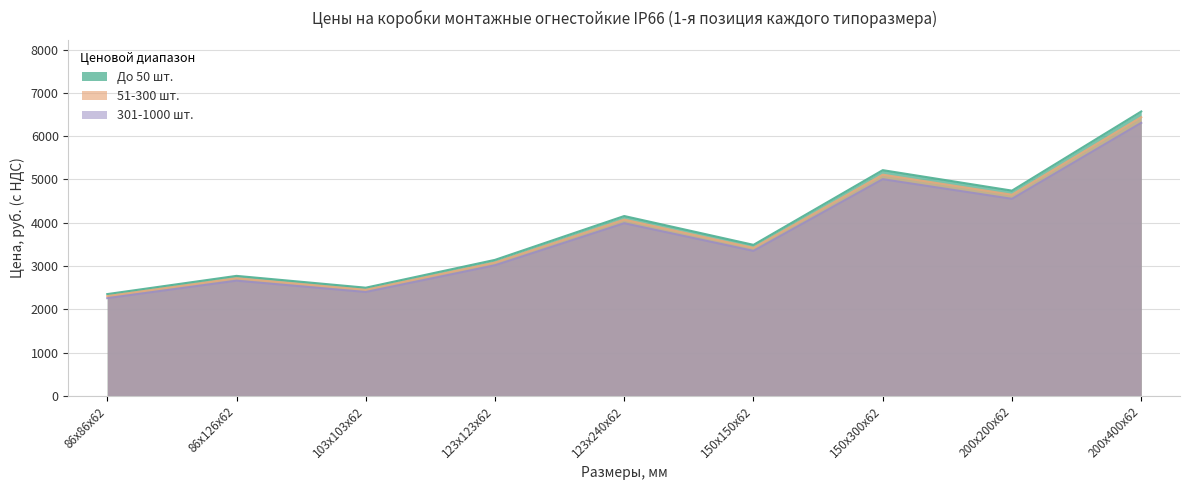

List the series in order of their overall mean, highest first.

До 50 шт., 51-300 шт., 301-1000 шт.